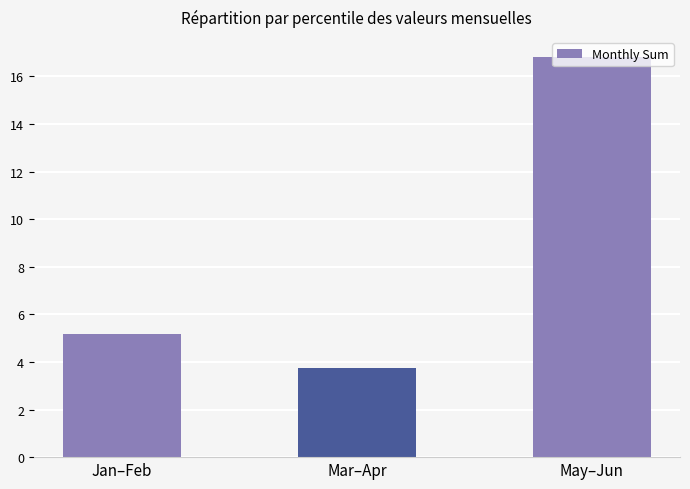

What is the label of the 1st bar from the right?

May–Jun